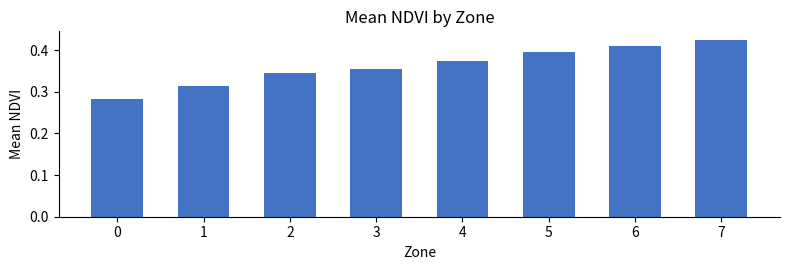

Rank the categories by value from lowest to highest.

0, 1, 2, 3, 4, 5, 6, 7